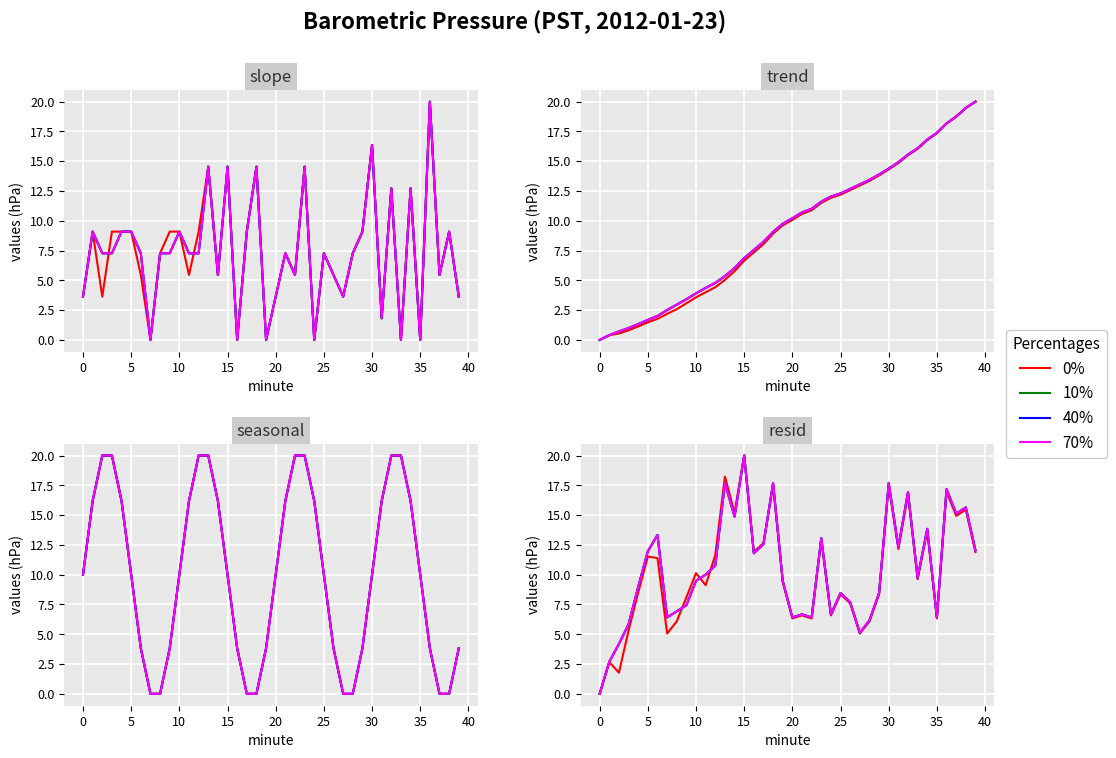

What is the average value of the 70% series?

10.4